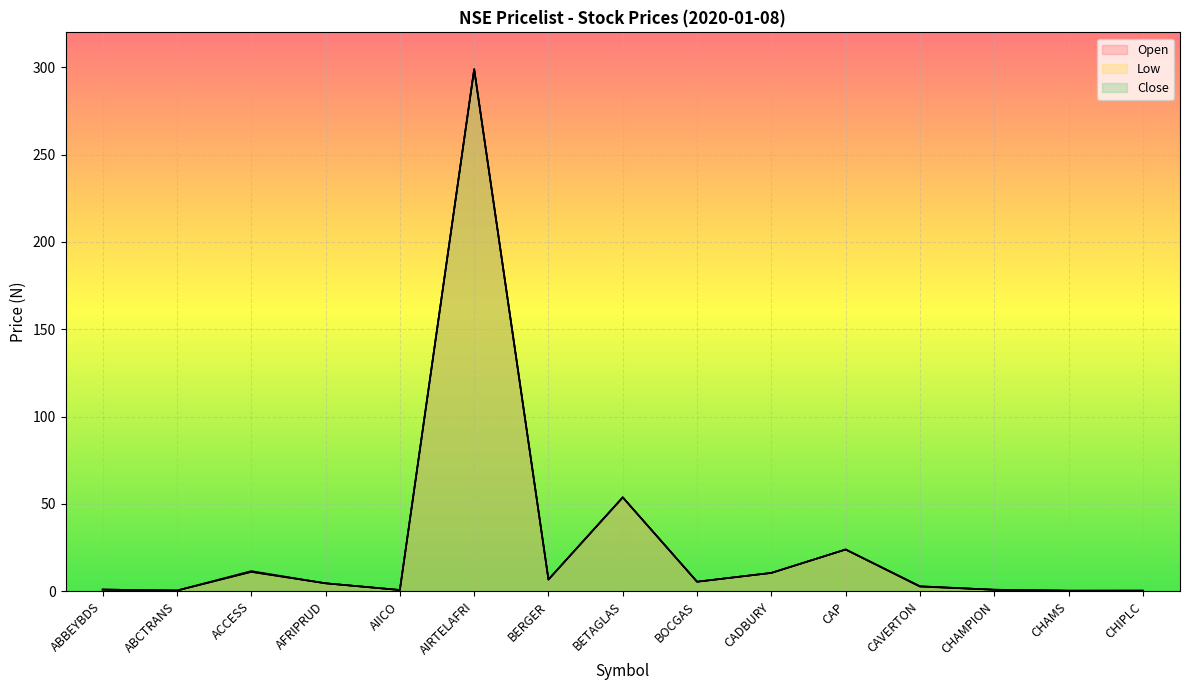

Which series has the widest spread of values?

Open